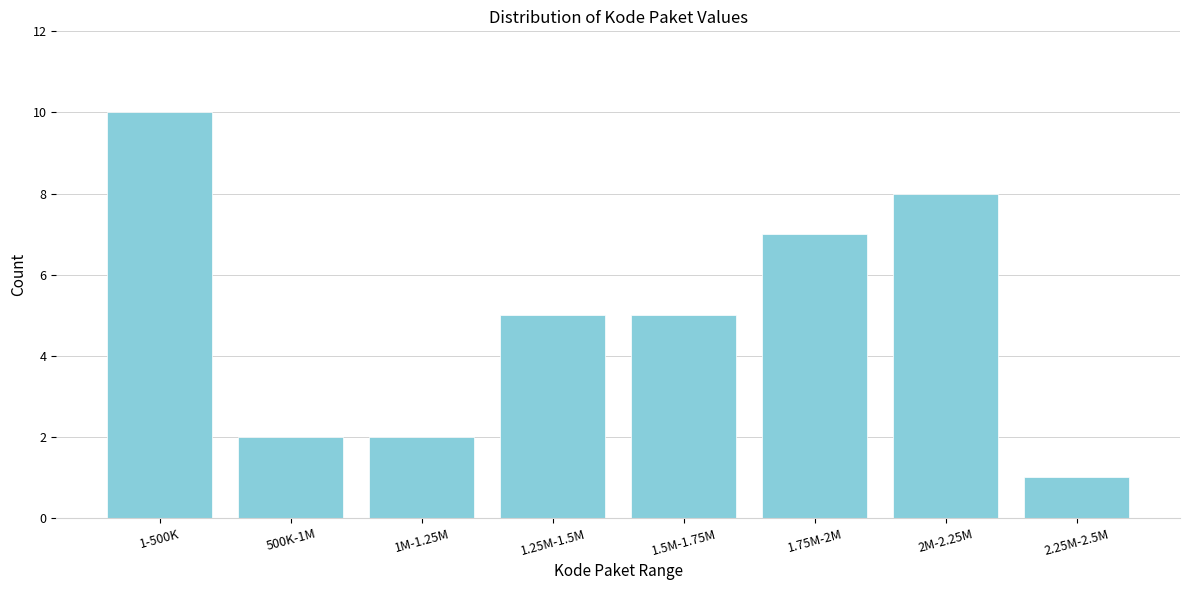

Reading left to right, what are all the values shown in this chart?

10	2	2	5	5	7	8	1